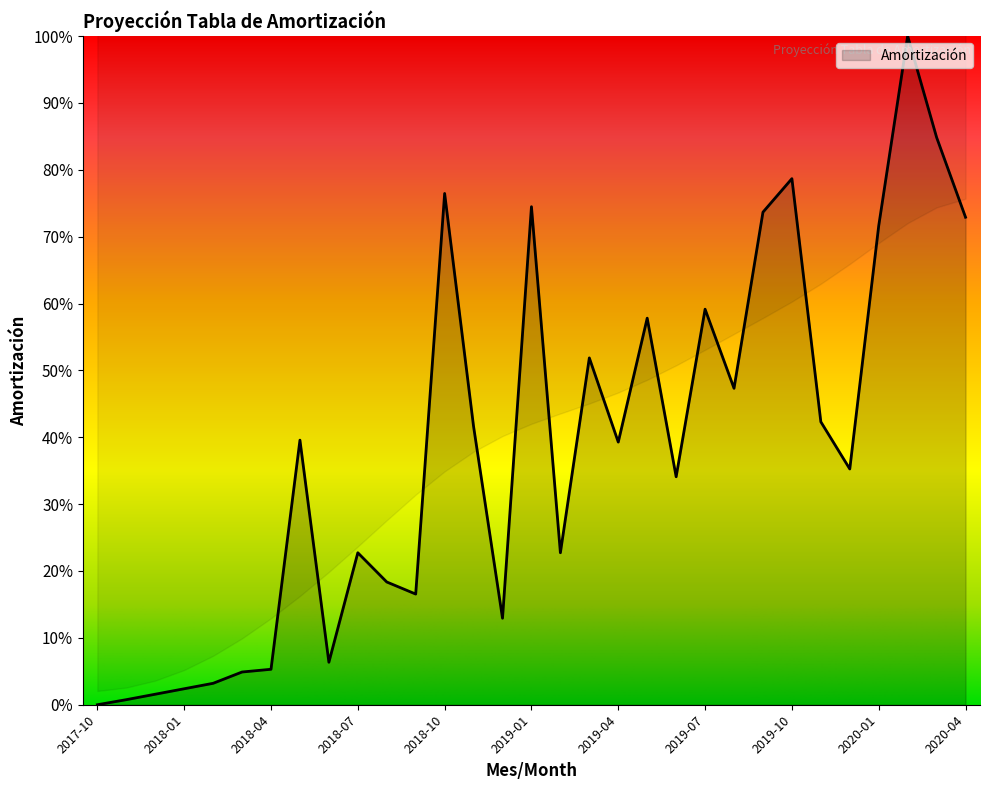

Which label corresponds to the smallest value in the chart?

2017-10